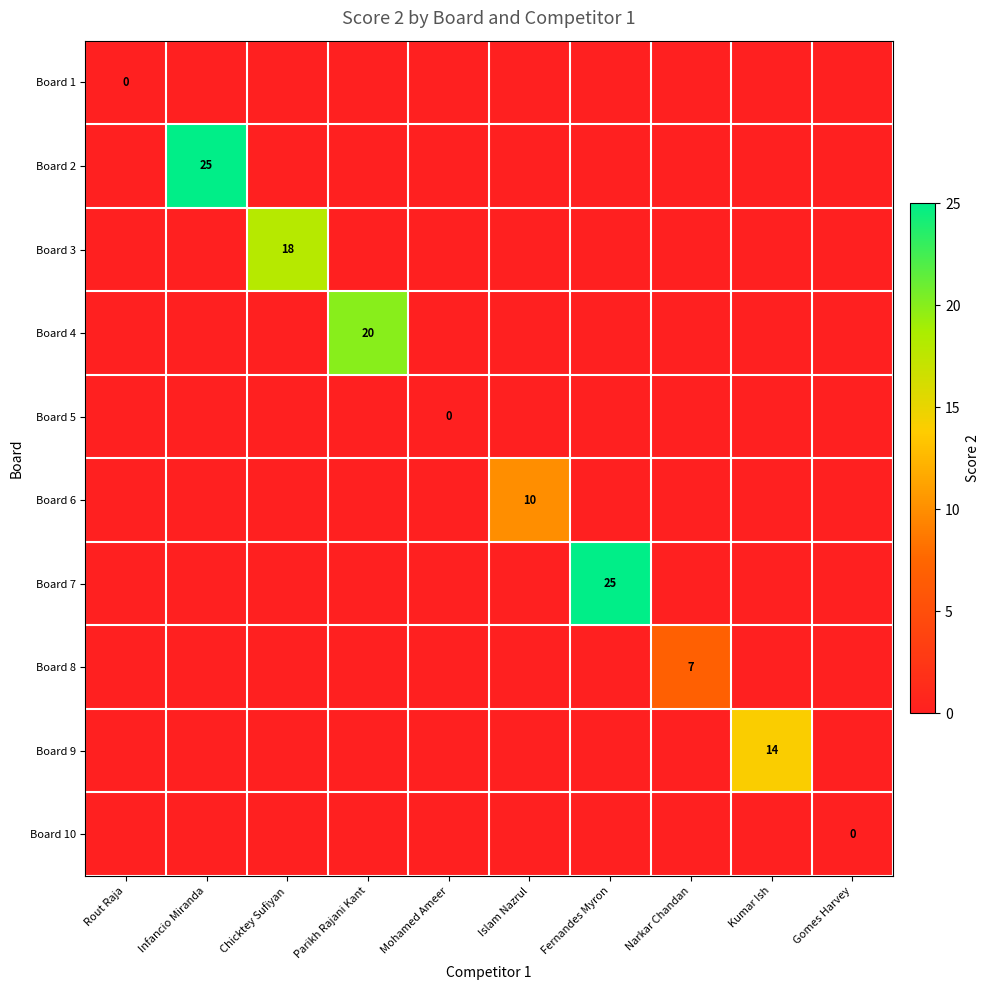

Count the number of data series in this chart.

10